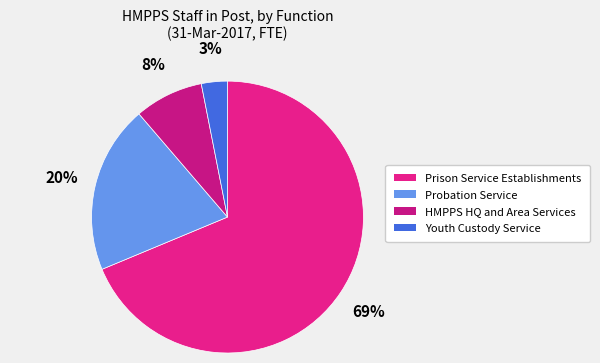

What is the largest slice in the pie chart?

Prison Service Establishments